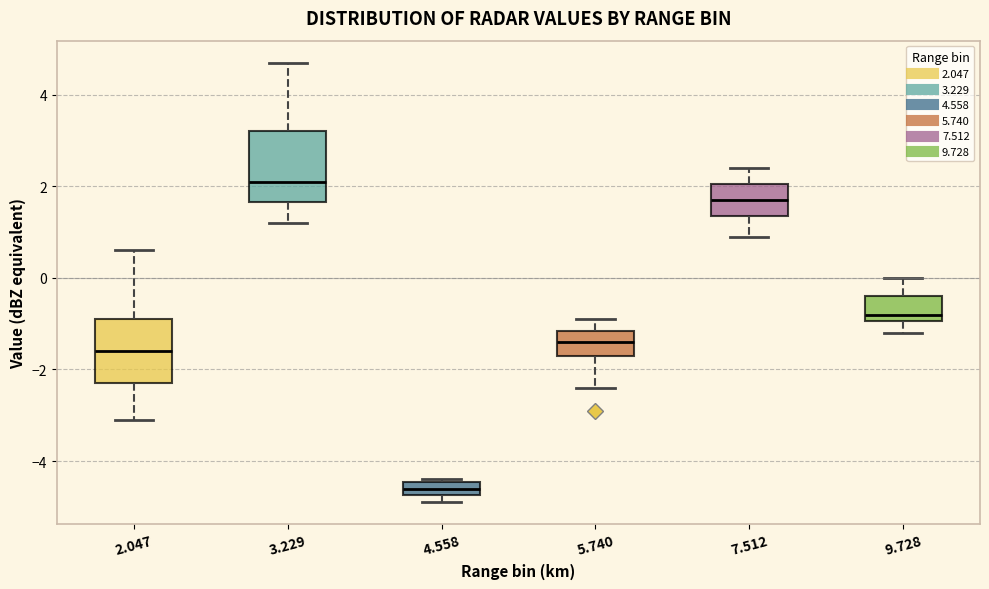

Which box's median line is the lowest?

4.558